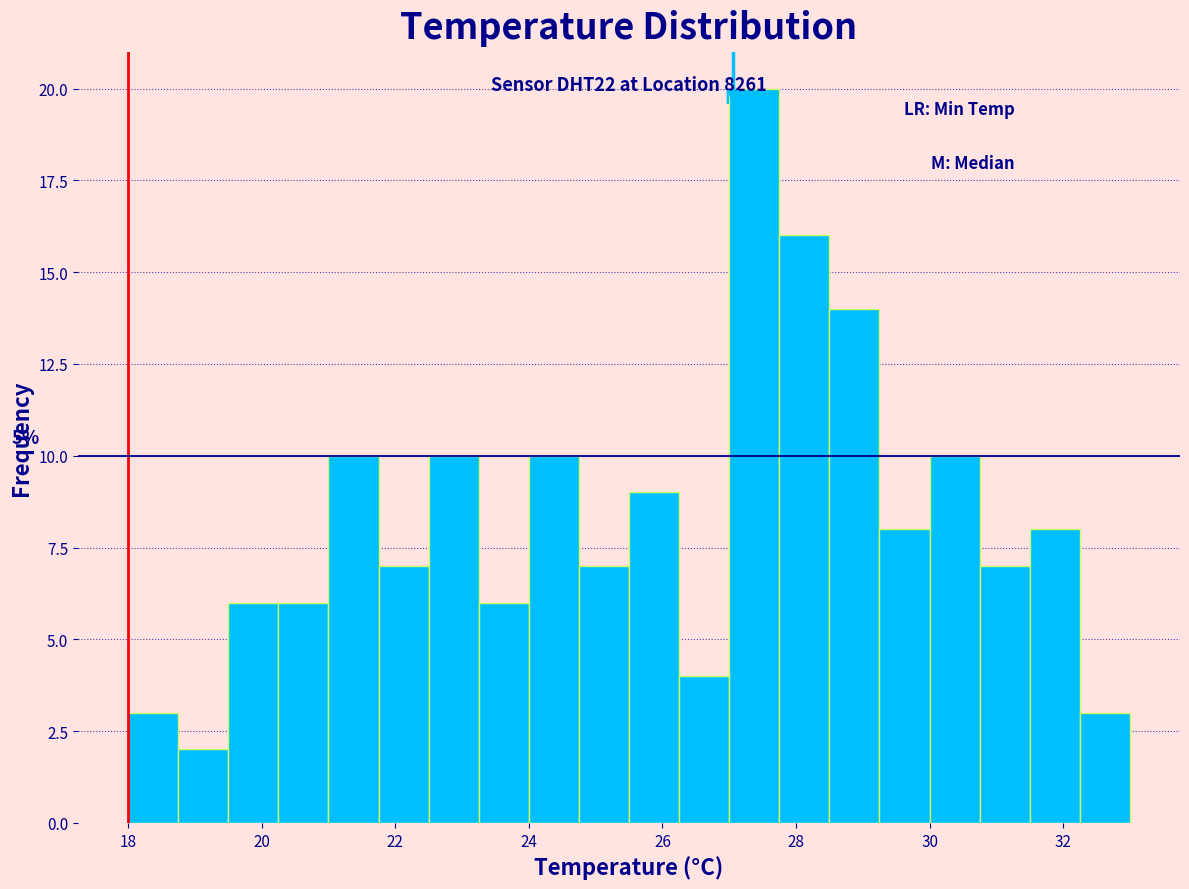

Around what value on the x-axis is the tallest bar? Give the approximate position of its centre, as read against the axis.

27.4